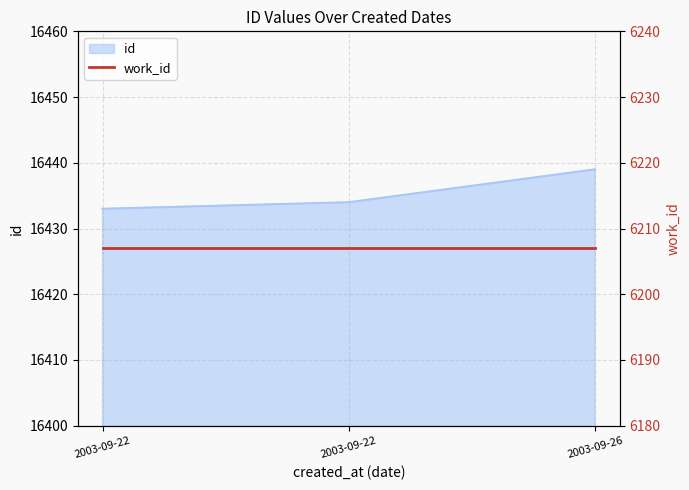

What is the minimum value shown in the chart?

16433